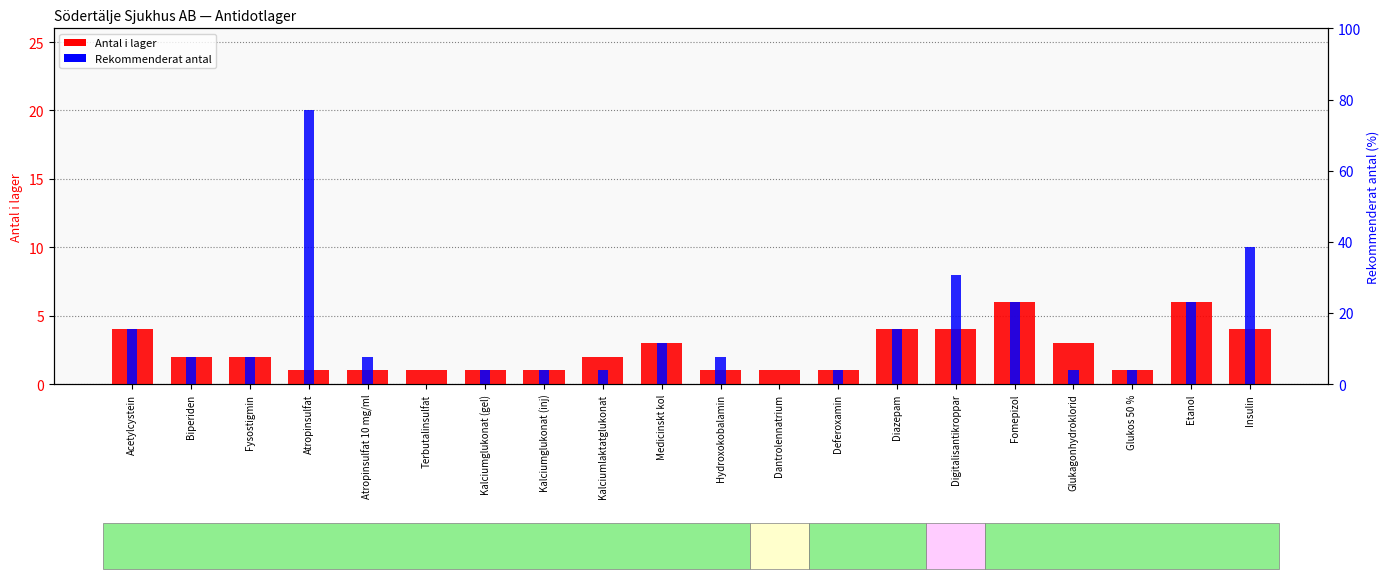

Reading right to left, transcribe all the data shown in this chart.

Antal i lager: Insulin=4	Etanol=6	Glukos 50 %=1	Glukagonhydroklorid=3	Fomepizol=6	Digitalisantikroppar=4	Diazepam=4	Deferoxamin=1	Dantrolennatrium=1	Hydroxokobalamin=1	Medicinskt kol=3	Kalciumlaktatglukonat=2	Kalciumglukonat (inj)=1	Kalciumglukonat (gel)=1	Terbutalinsulfat=1	Atropinsulfat 10 mg/ml=1	Atropinsulfat=1	Fysostigmin=2	Biperiden=2	Acetylcystein=4
Rekommenderat antal: Insulin=10	Etanol=6	Glukos 50 %=1	Glukagonhydroklorid=1	Fomepizol=6	Digitalisantikroppar=8	Diazepam=4	Deferoxamin=1	Dantrolennatrium=0	Hydroxokobalamin=2	Medicinskt kol=3	Kalciumlaktatglukonat=1	Kalciumglukonat (inj)=1	Kalciumglukonat (gel)=1	Terbutalinsulfat=0	Atropinsulfat 10 mg/ml=2	Atropinsulfat=20	Fysostigmin=2	Biperiden=2	Acetylcystein=4